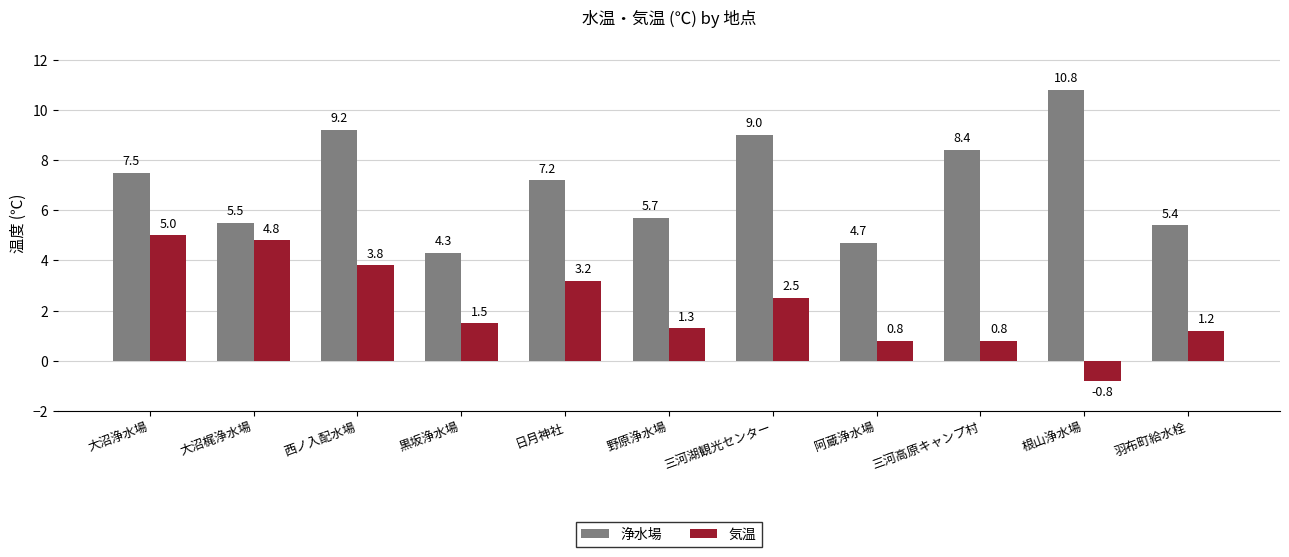

At how many categories does at least one series exceed 6?

6